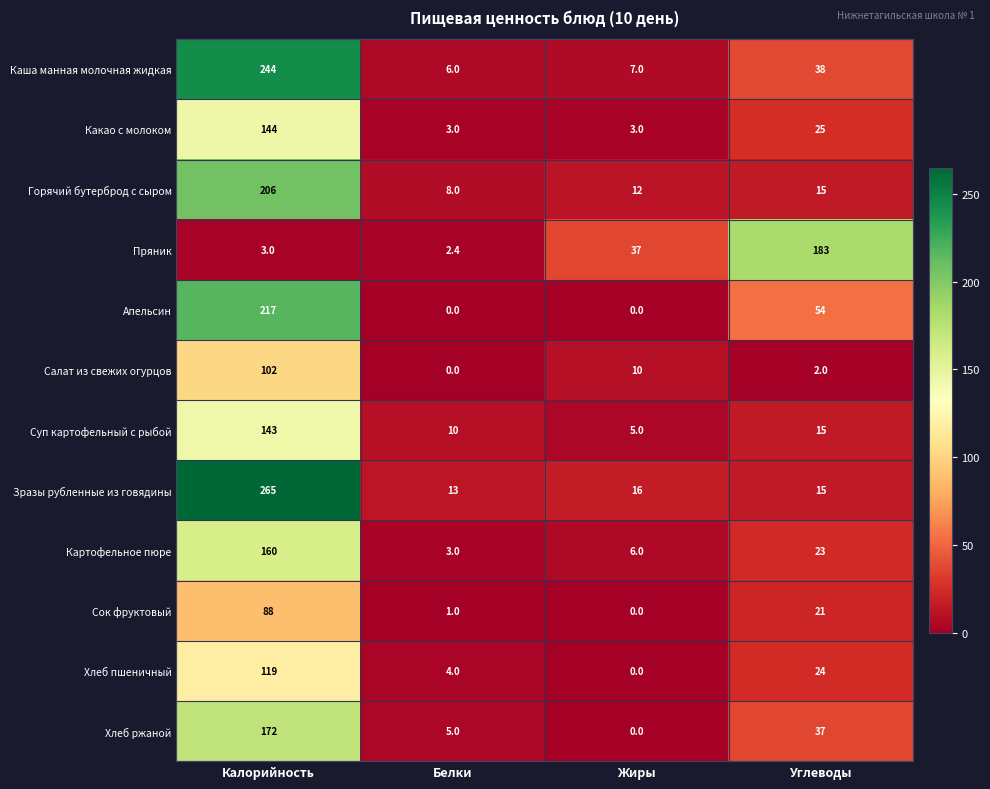

What is the sum of the Горячий бутерброд с сыром values at Жиры and Белки?

20.0